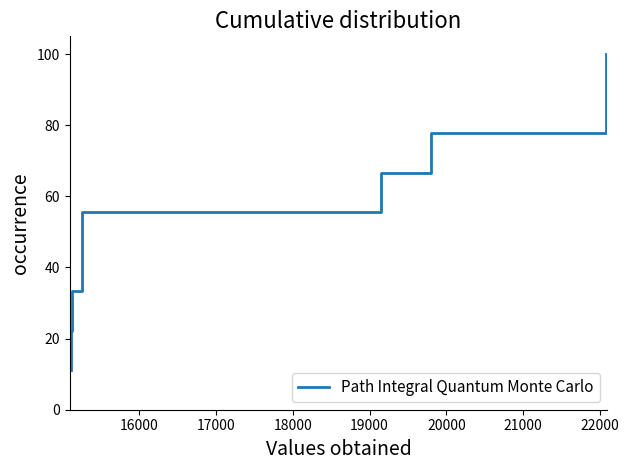

What is the average value?

50.6